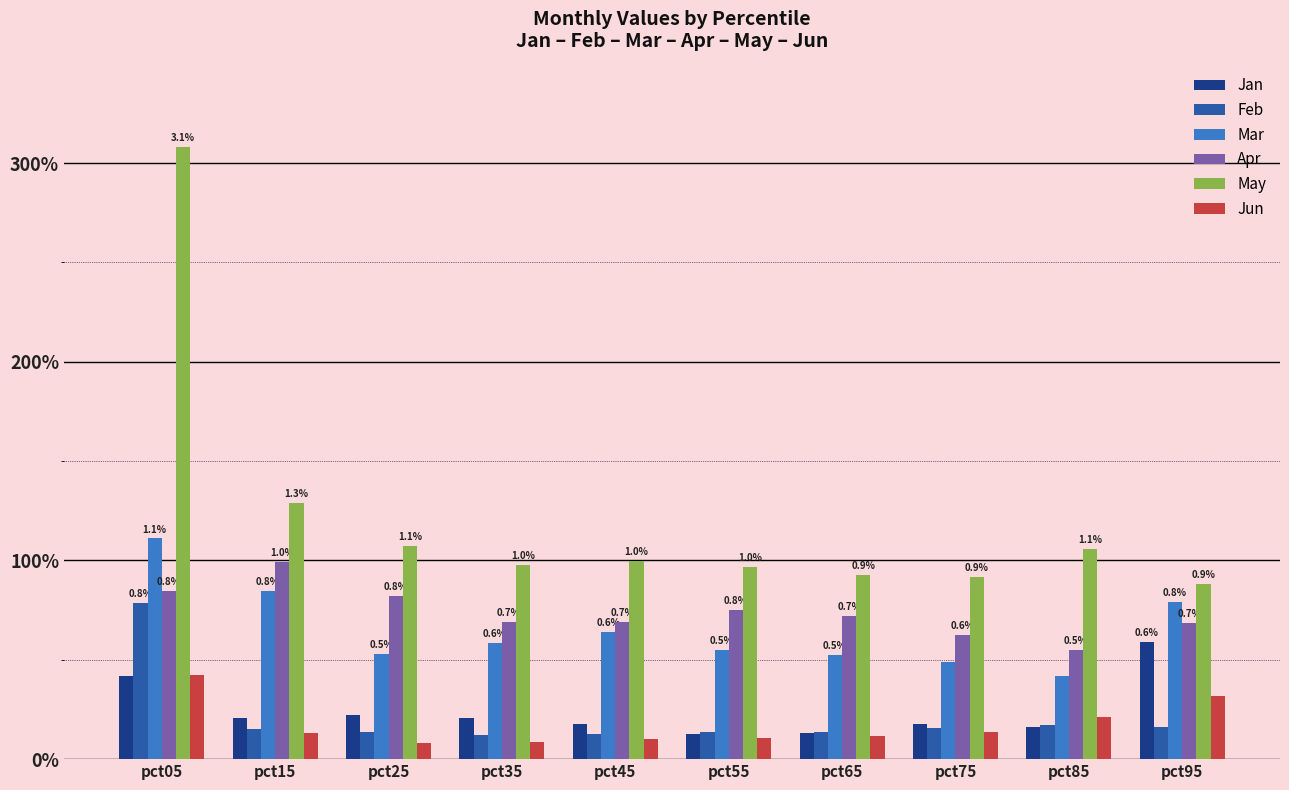

Are the bars horizontal?

No